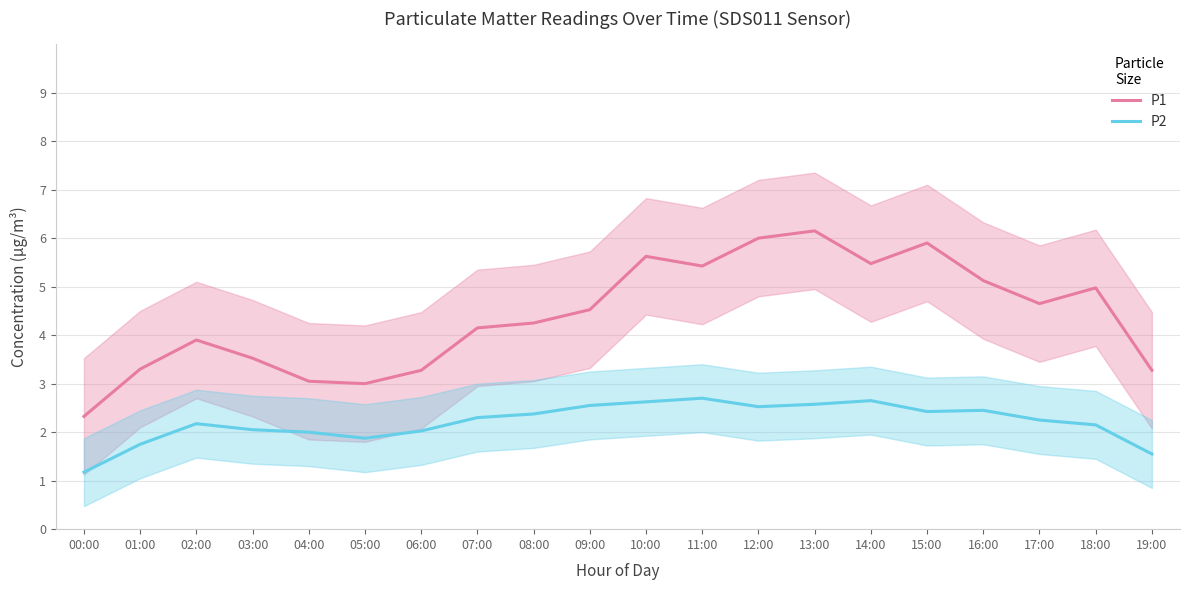

The P2 series shows 2.4 at 08:00. True or false?

True